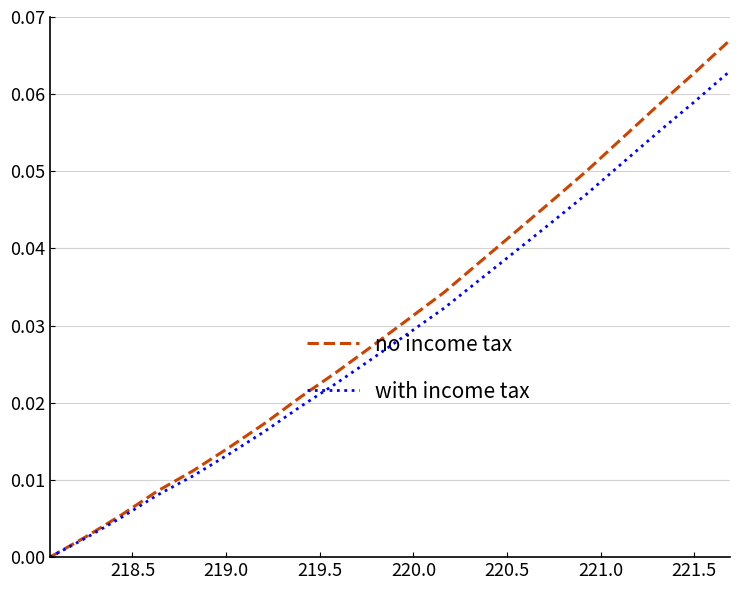

Which series has the widest spread of values?

no income tax